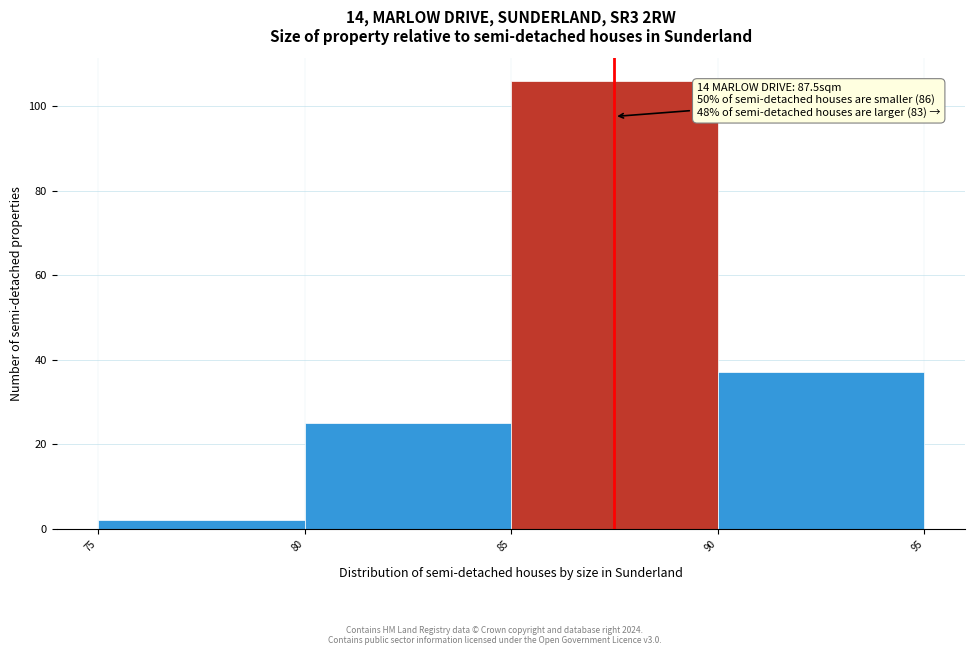

Which range on the x-axis has the tallest bar?

85 to 90